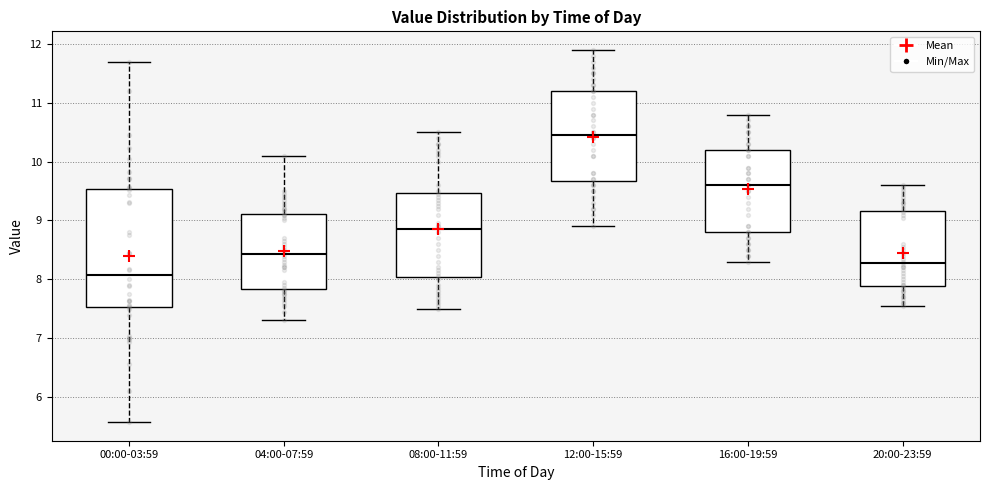

Which box's median line is the highest?

12:00-15:59